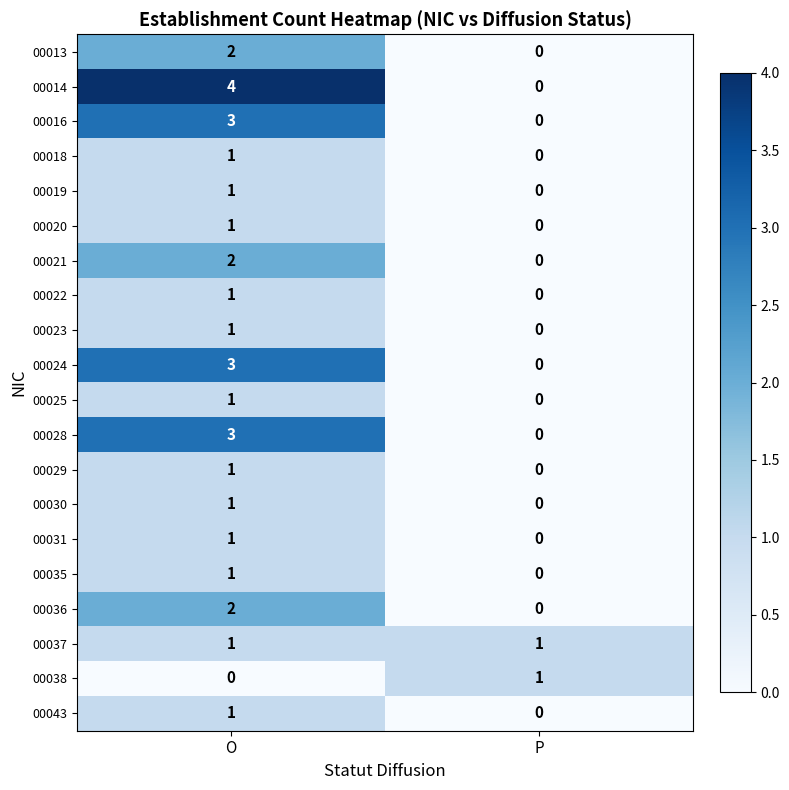

What is the difference between the maximum and minimum values in the 00024 series?

3